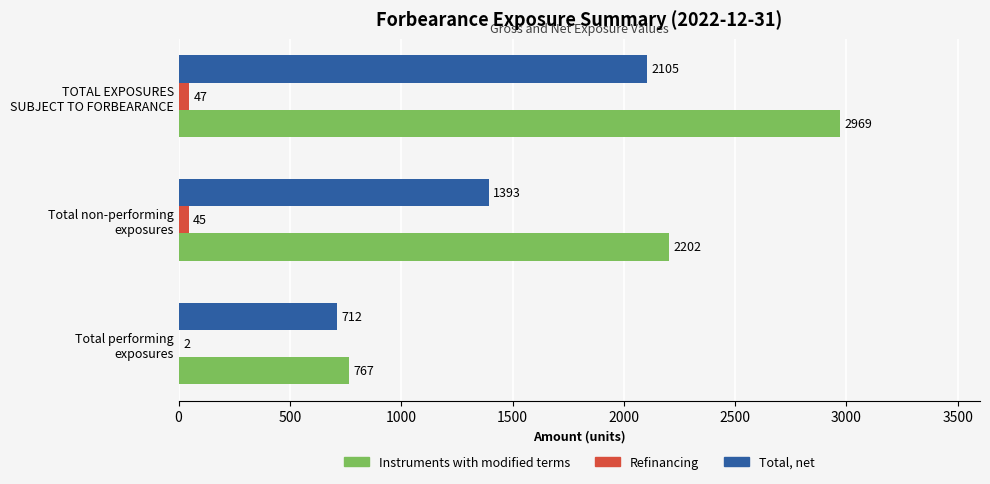

At which label does Refinancing reach its peak?

TOTAL EXPOSURES
SUBJECT TO FORBEARANCE